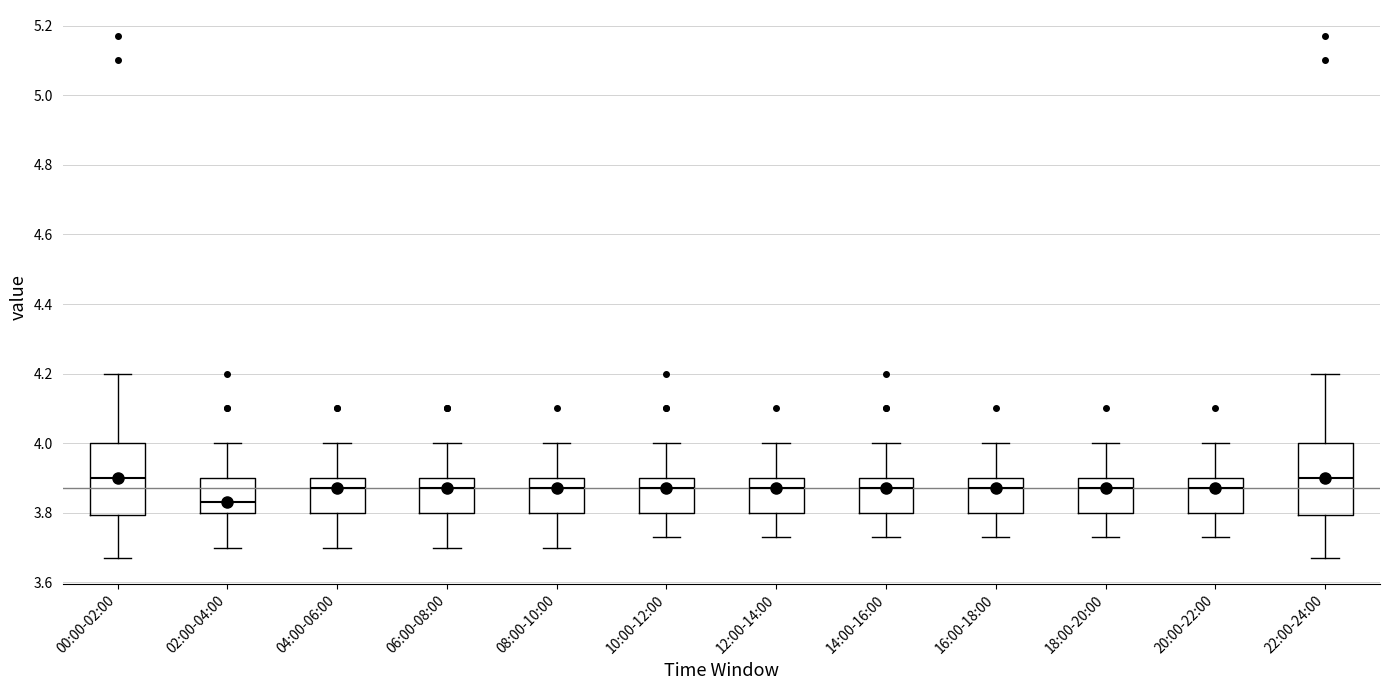

Which box's median line is the lowest?

02:00-04:00